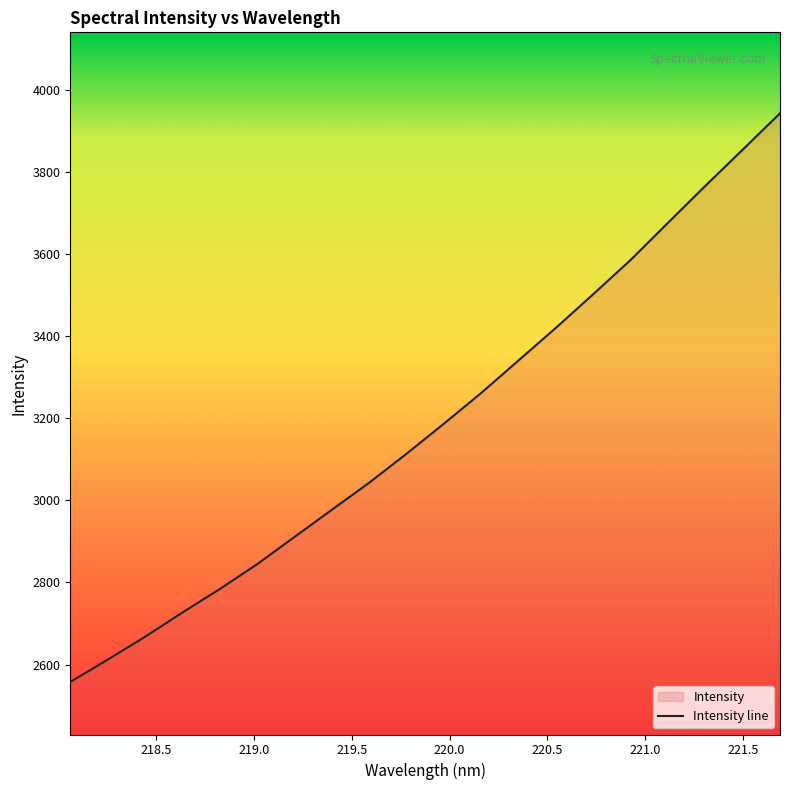

What is the difference between the maximum and minimum values?

1384.3